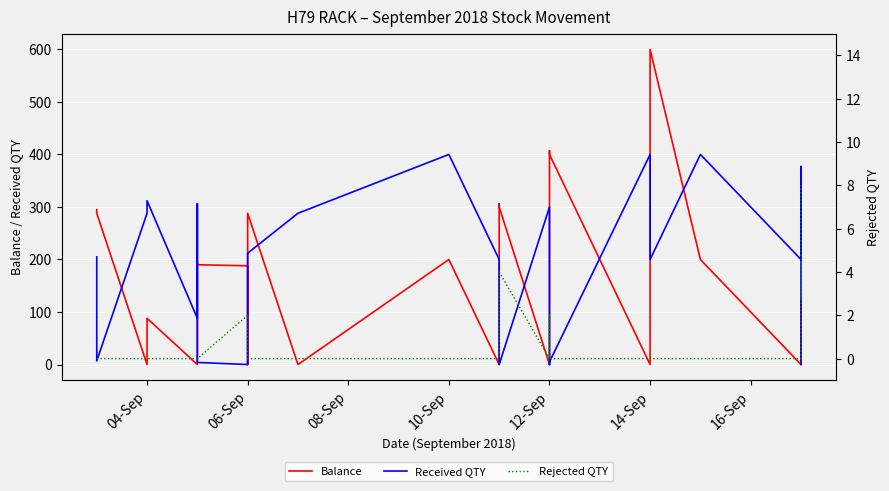

Does the chart display data point markers on the line(s)?

No